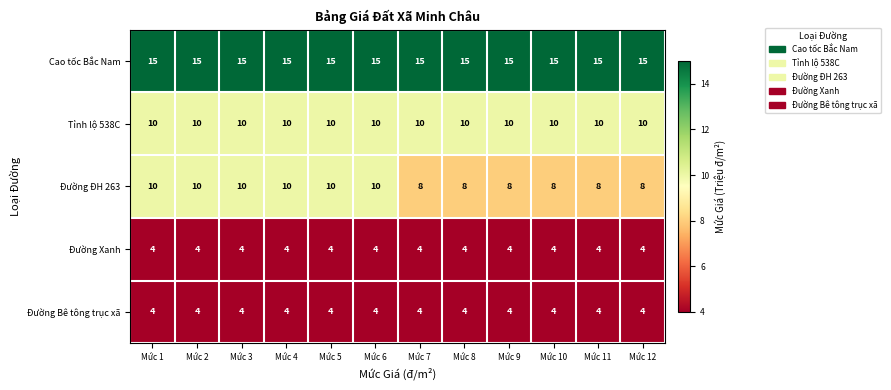

Which series has the widest spread of values?

Đường ĐH 263